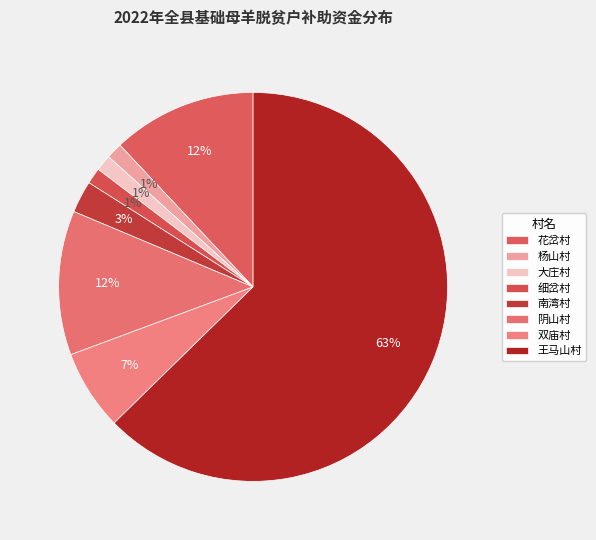

What percentage is the 花岔村 slice, to the nearest percent?

12%